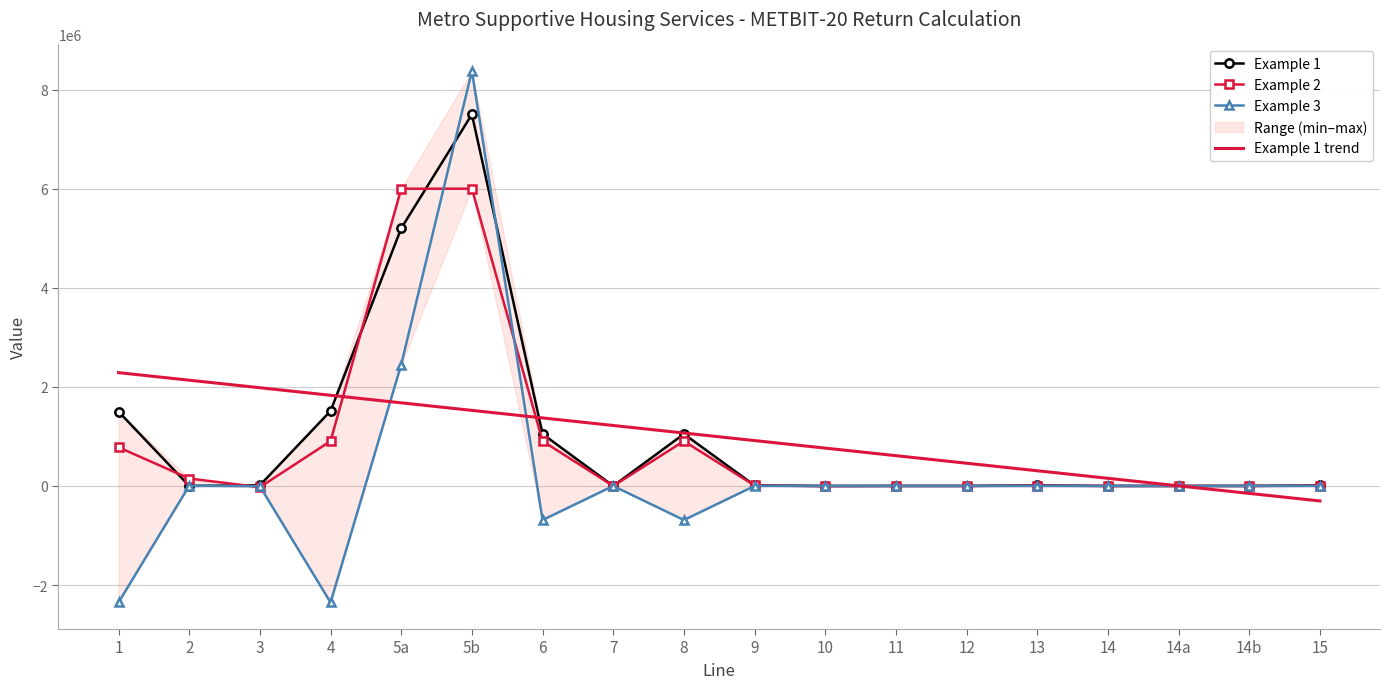

Where is the first local maximum for Example 3?

2